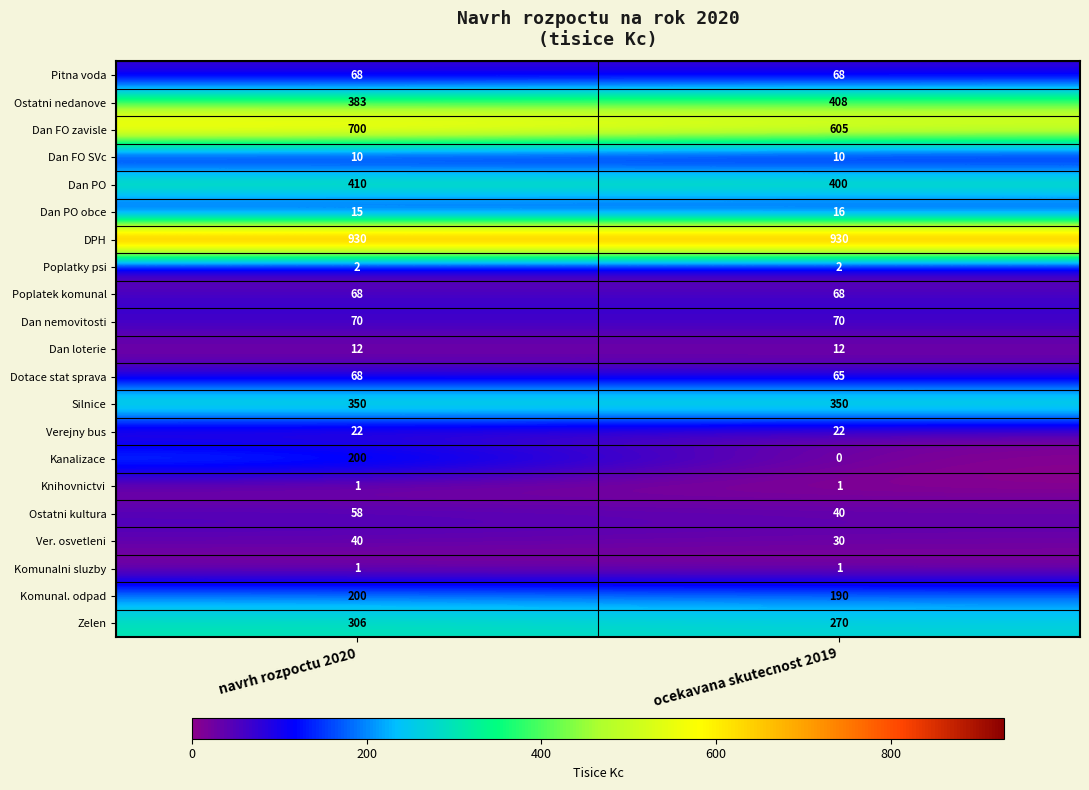

Which series has the largest range (max minus min)?

Kanalizace